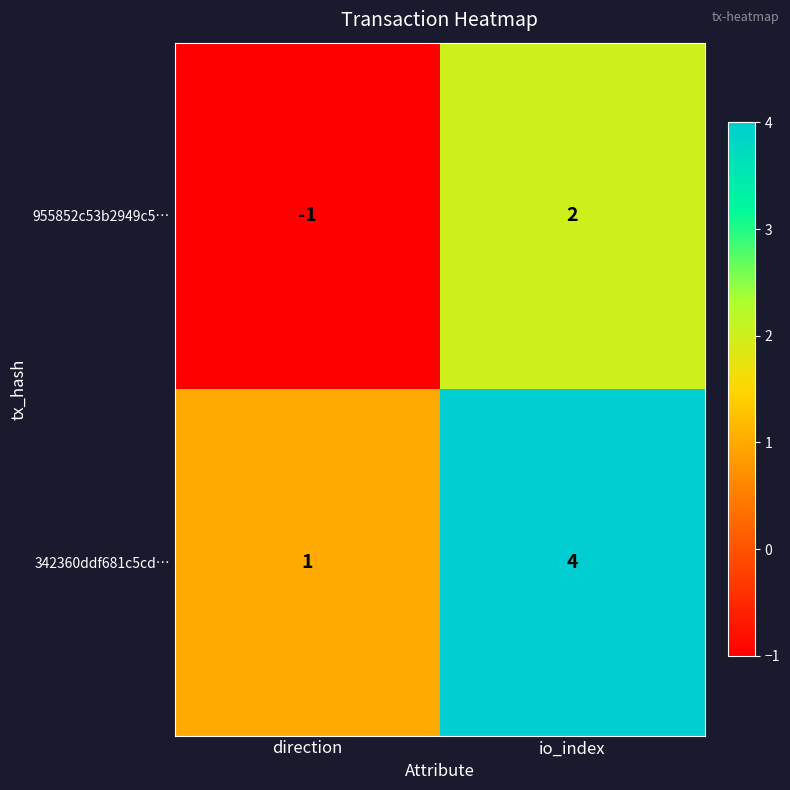

The value of 955852c53b2949c5… at direction is -1. True or false?

True